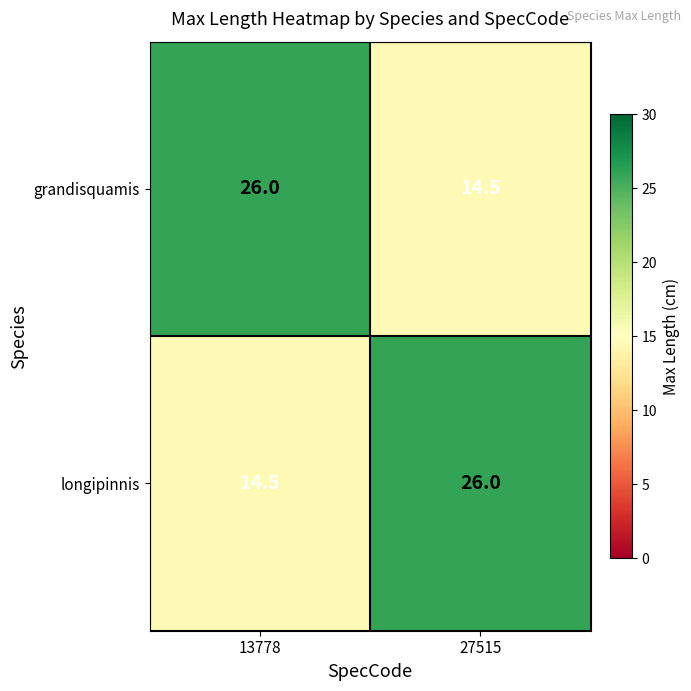

At which label does grandisquamis reach its minimum?

27515